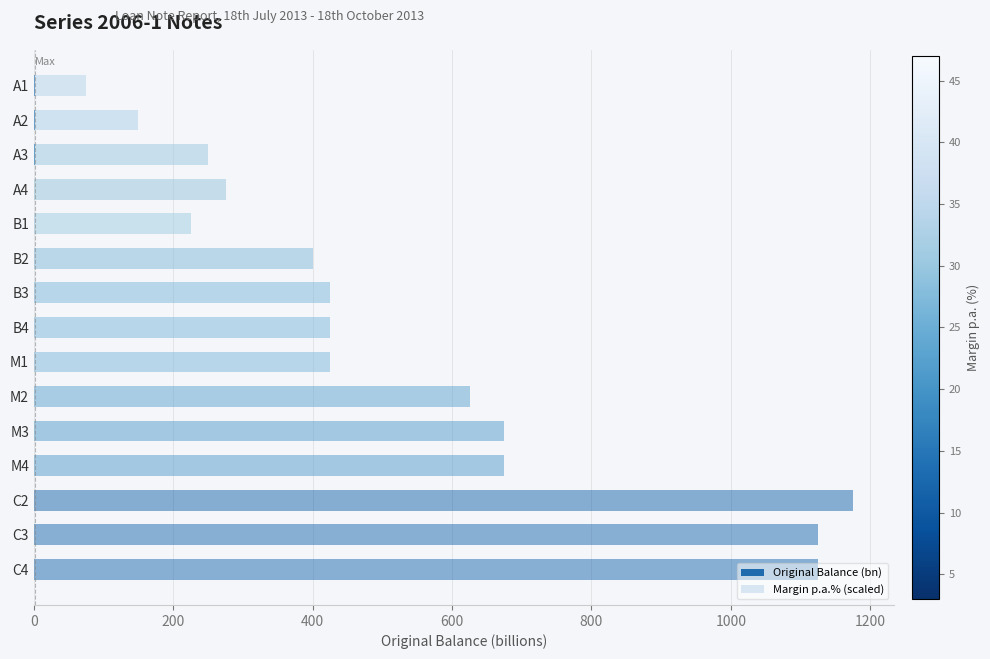

How many values in the Margin p.a.% (scaled) series are below 425?

6